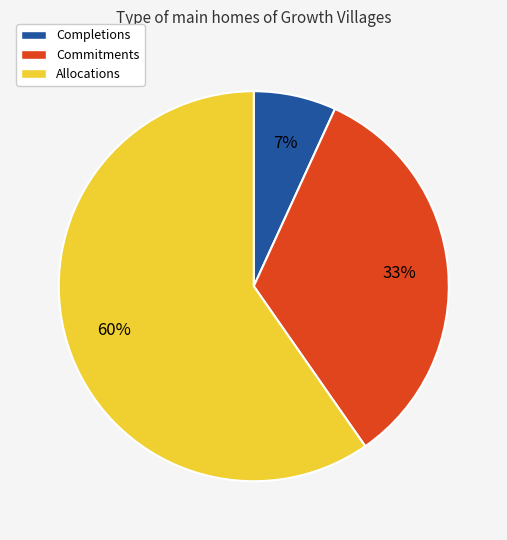

Rank the categories by value from highest to lowest.

Allocations, Commitments, Completions